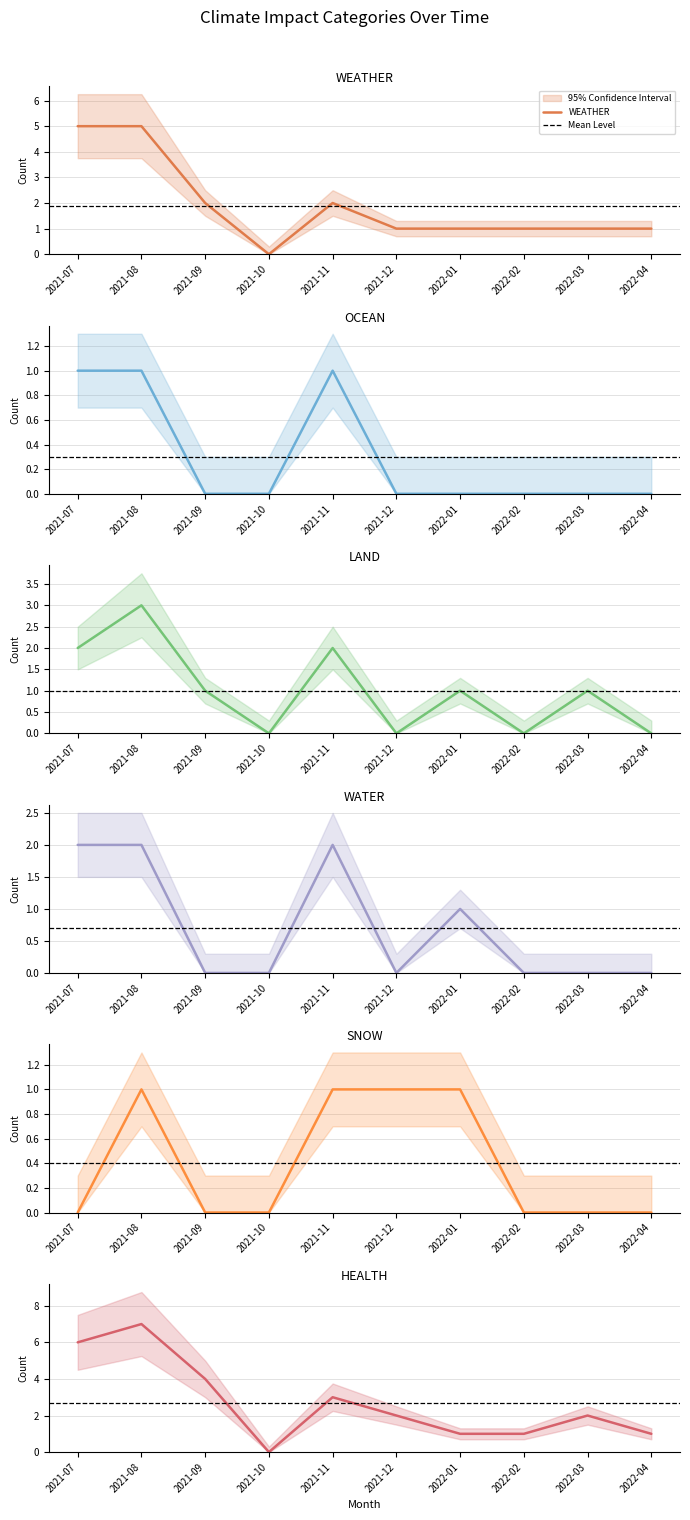

What position from the left is 2021-12?

6